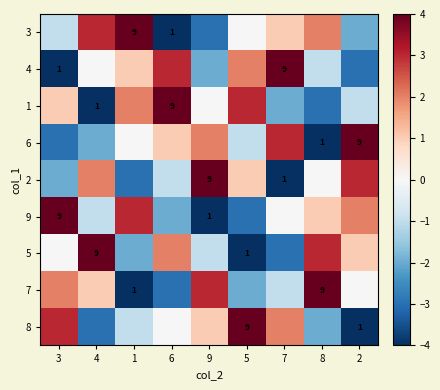

True or false: 4 has a value of 2 at 3.

False